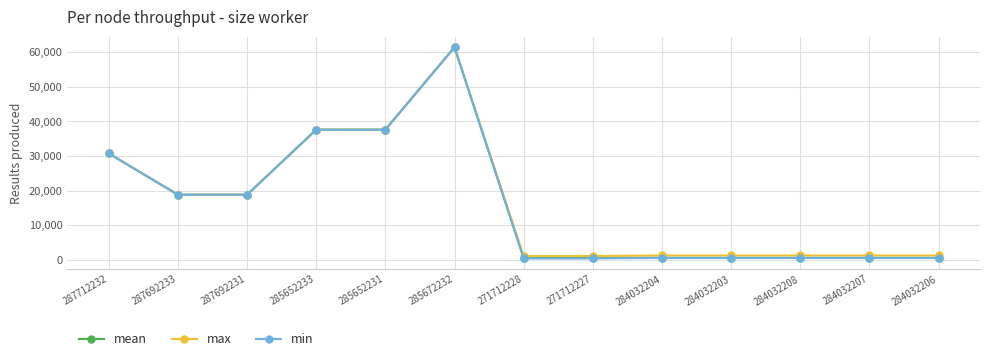

What is the difference between the second highest and second lowest values in the max series?

36512.0